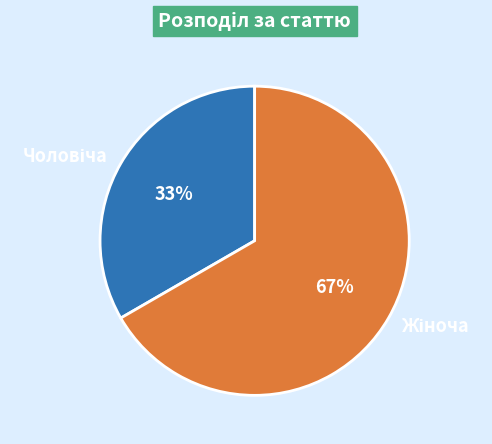

How many segments does this pie chart have?

2